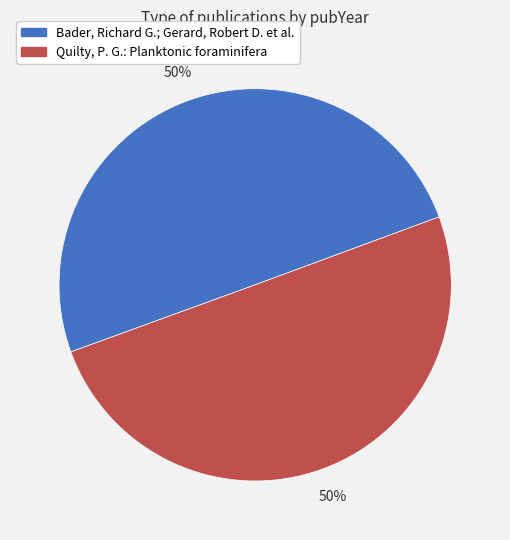

Approximately how many times larger is the value at Bader, Richard G.; Gerard, Robert D. et al. compared to Quilty, P. G.: Planktonic foraminifera?

1.0